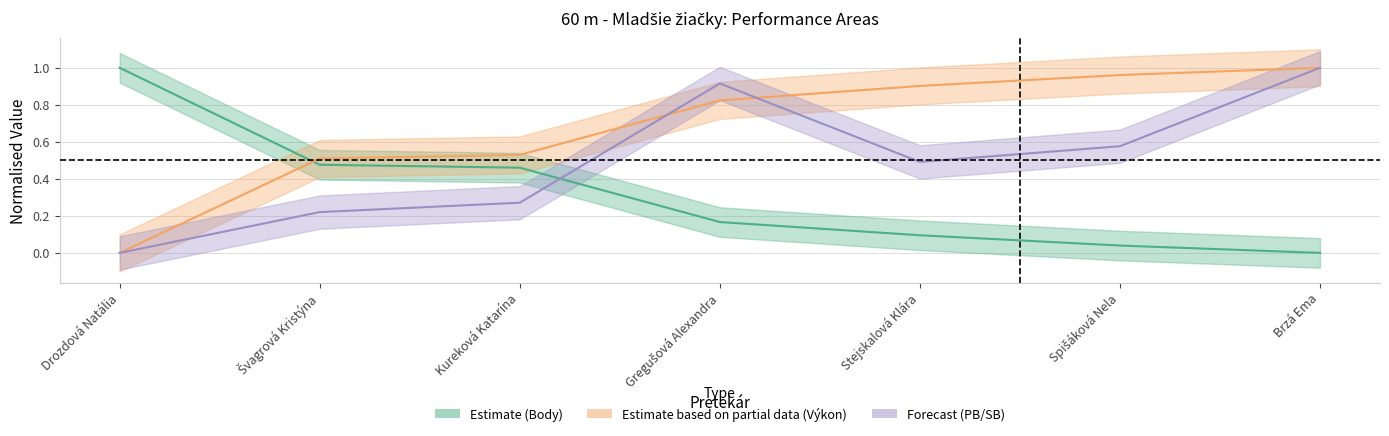

What is the label of the 2nd point from the right?

Spišáková Nela